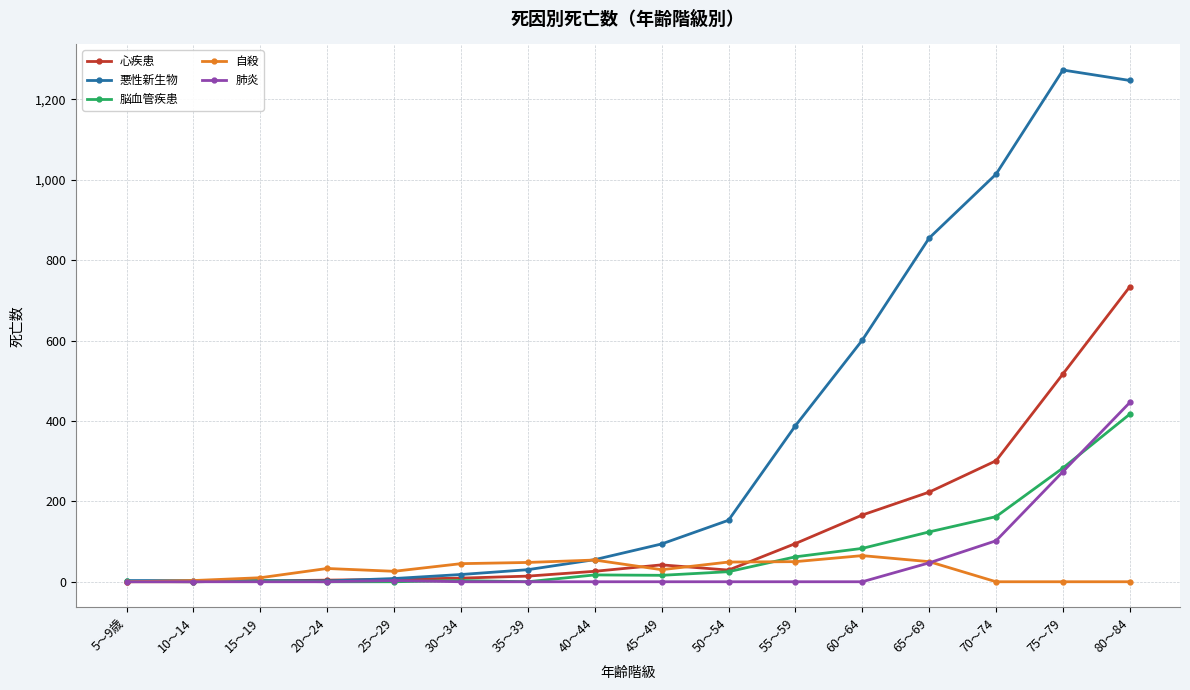

The 自殺 series shows 0 at 5～9歳. True or false?

True